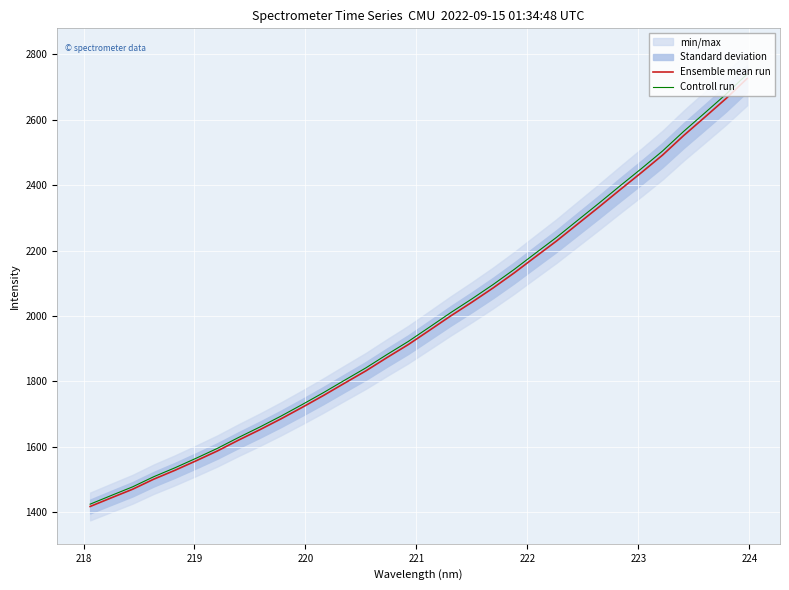

What is the average value of the Ensemble mean run series?

1982.8